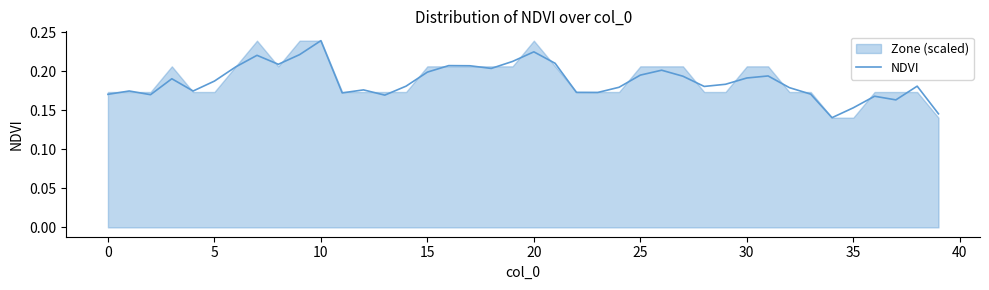

Is it true that the value at 31 is 0.3?

False